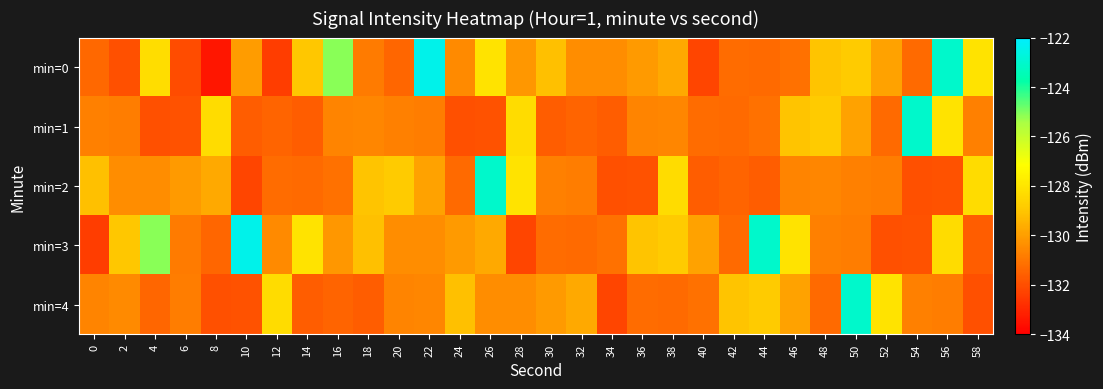

Reading left to right, list all the values displayed in this chart.

min=0: 0=-131.4	2=-131.9	4=-128.3	6=-132.1	8=-133.4	10=-130.0	12=-132.5	14=-129.0	16=-125.1	18=-130.9	20=-131.4	22=-122.4	24=-130.5	26=-128.1	28=-130.2	30=-129.1	32=-130.4	34=-130.4	36=-130.1	38=-129.7	40=-132.2	42=-131.3	44=-131.3	46=-131.1	48=-129.1	50=-128.8	52=-129.9	54=-131.3	56=-123.1	58=-128.1
min=1: 0=-130.7	2=-130.8	4=-131.9	6=-131.9	8=-128.3	10=-131.6	12=-131.4	14=-131.6	16=-130.6	18=-130.6	20=-130.7	22=-130.8	24=-131.9	26=-131.9	28=-128.3	30=-131.6	32=-131.4	34=-131.6	36=-130.6	38=-130.6	40=-131.3	42=-131.3	44=-131.1	46=-129.1	48=-128.8	50=-129.9	52=-131.3	54=-123.1	56=-128.1	58=-130.7
min=2: 0=-129.1	2=-130.4	4=-130.4	6=-130.1	8=-129.7	10=-132.2	12=-131.3	14=-131.3	16=-131.1	18=-129.1	20=-128.8	22=-129.9	24=-131.3	26=-123.1	28=-128.1	30=-130.7	32=-130.8	34=-131.9	36=-131.9	38=-128.3	40=-131.6	42=-131.4	44=-131.6	46=-130.6	48=-130.6	50=-130.7	52=-130.8	54=-131.9	56=-131.9	58=-128.3
min=3: 0=-132.5	2=-129.0	4=-125.1	6=-130.9	8=-131.4	10=-122.4	12=-130.5	14=-128.1	16=-130.2	18=-129.1	20=-130.4	22=-130.4	24=-130.1	26=-129.7	28=-132.2	30=-131.3	32=-131.3	34=-131.1	36=-129.1	38=-128.8	40=-129.9	42=-131.3	44=-123.1	46=-128.1	48=-130.7	50=-130.8	52=-131.9	54=-131.9	56=-128.3	58=-131.6
min=4: 0=-130.6	2=-130.5	4=-131.4	6=-130.8	8=-131.9	10=-131.9	12=-128.3	14=-131.6	16=-131.4	18=-131.6	20=-130.6	22=-130.6	24=-129.1	26=-130.4	28=-130.4	30=-130.1	32=-129.7	34=-132.2	36=-131.3	38=-131.3	40=-131.1	42=-129.1	44=-128.8	46=-129.9	48=-131.3	50=-123.1	52=-128.1	54=-130.7	56=-130.8	58=-131.9